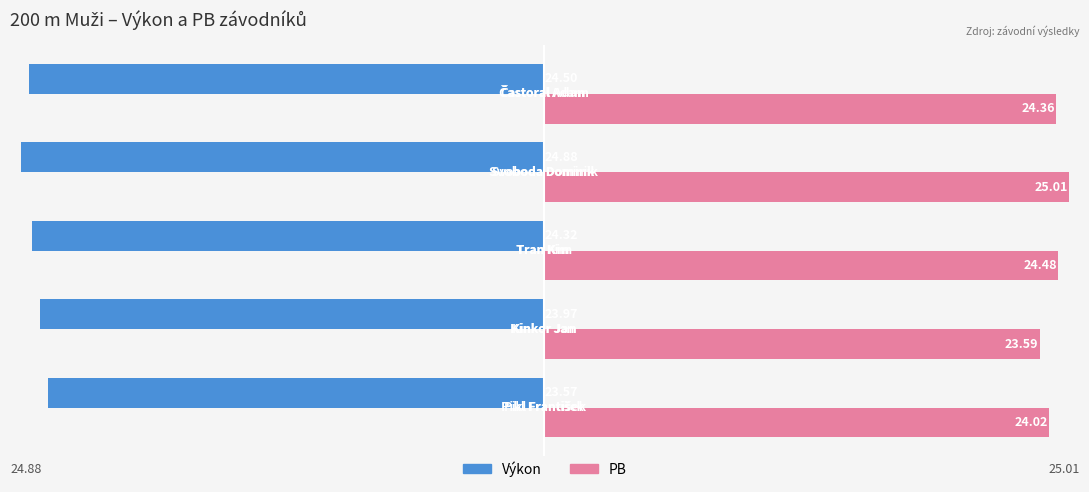

Which series has the largest range (max minus min)?

PB